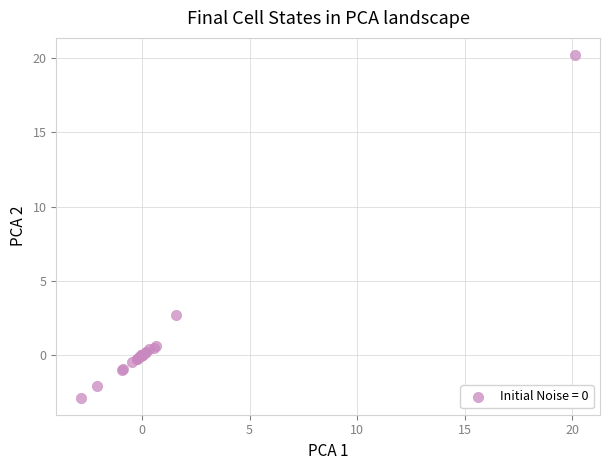

What Y value in the scatter plot is closest to 8?

2.7